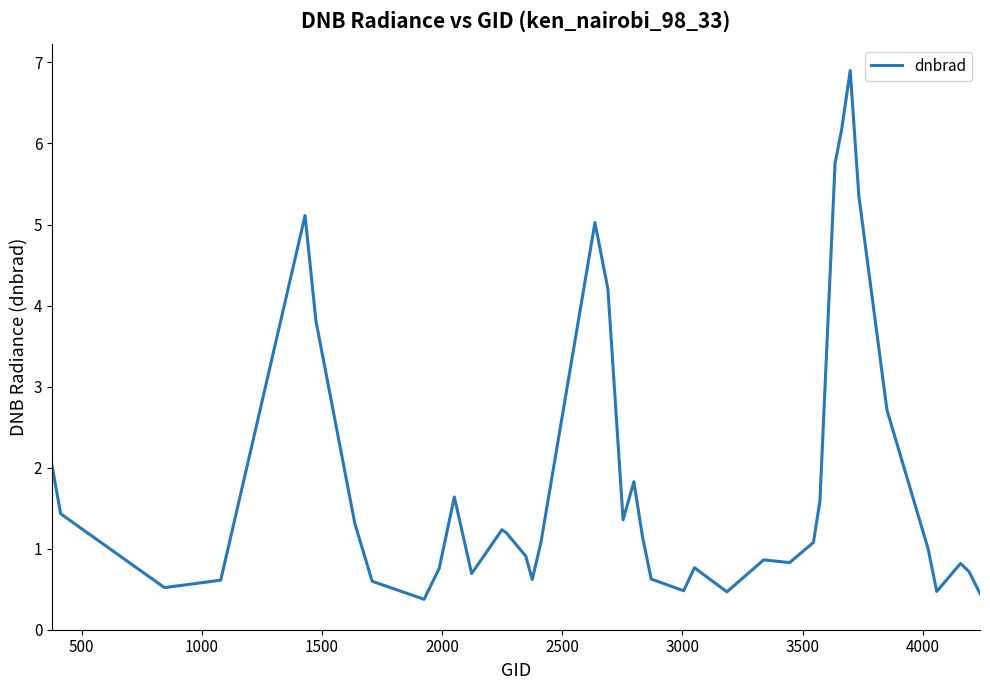

What is the greatest value displayed?

6.9